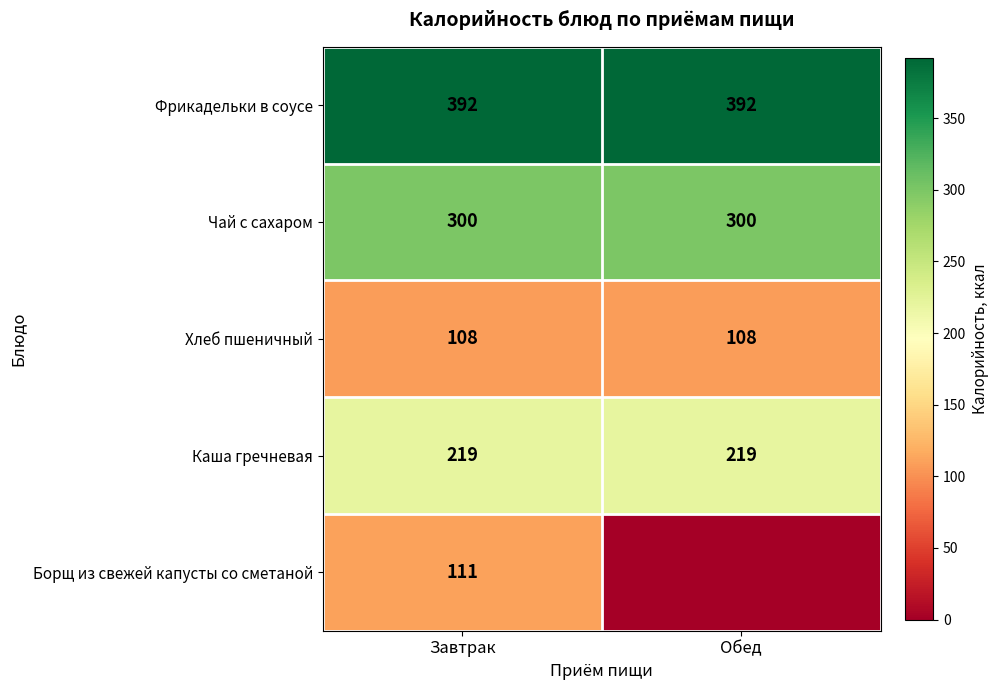

How many series are shown in this chart?

5